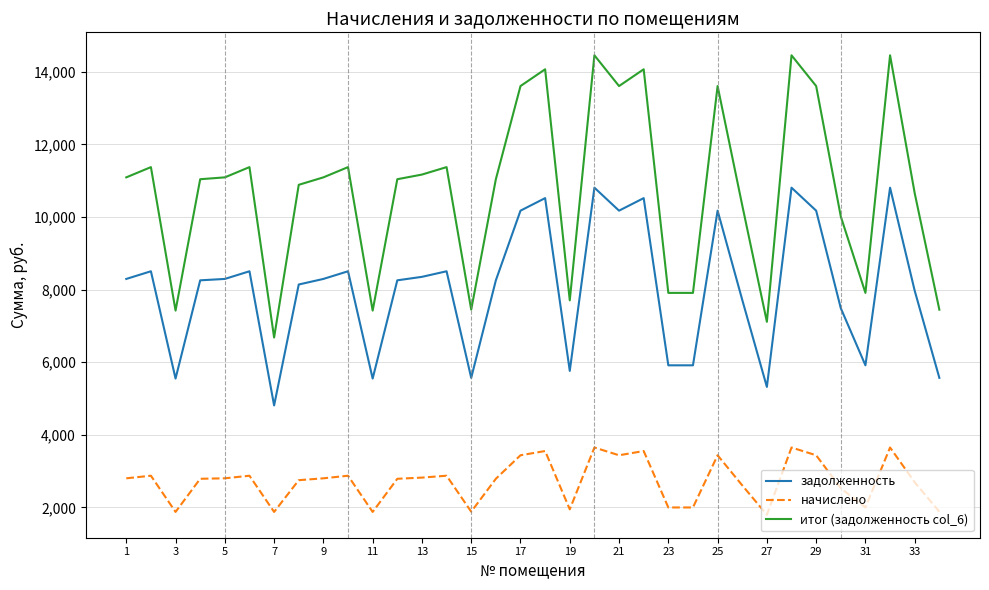

What is the difference between the maximum and minimum values in the задолженность series?

6001.8